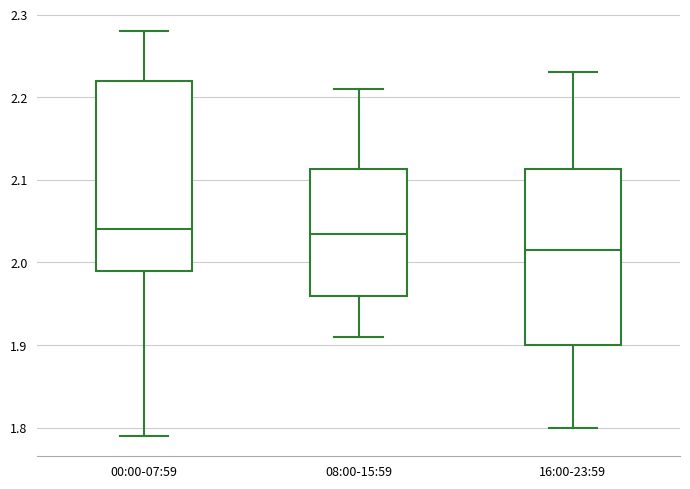

Reading left to right, read every box against the y-axis: the position of its median line, the range the box covers, and the ends of its whiskers. The values are not printed on the chart, so give them approximately, as read against the axis.

00:00-07:59: median 2.04, box 1.99 to 2.22, whiskers 1.79 to 2.28
08:00-15:59: median 2.04, box 1.96 to 2.11, whiskers 1.91 to 2.21
16:00-23:59: median 2.02, box 1.90 to 2.11, whiskers 1.80 to 2.23